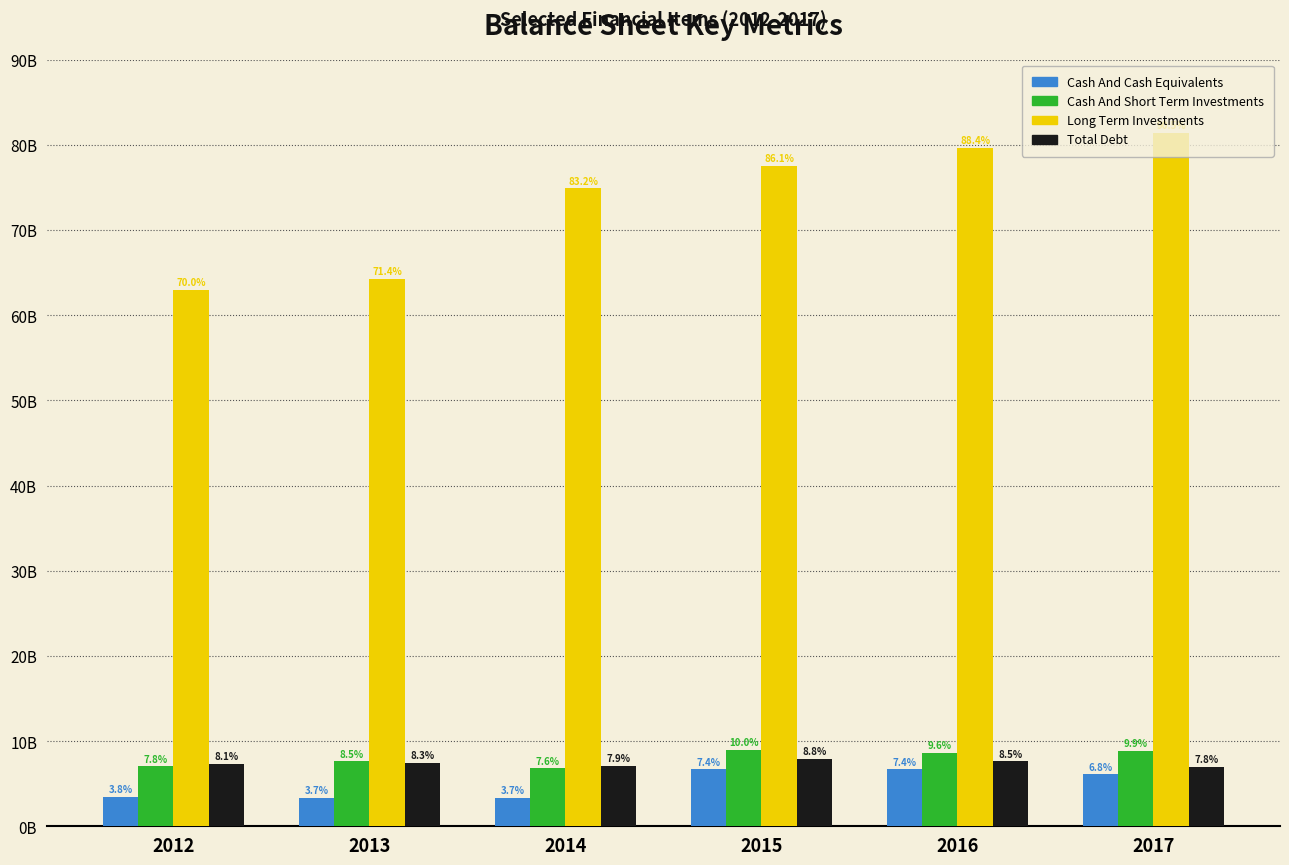

At how many categories does at least one series exceed 56114008415?

6